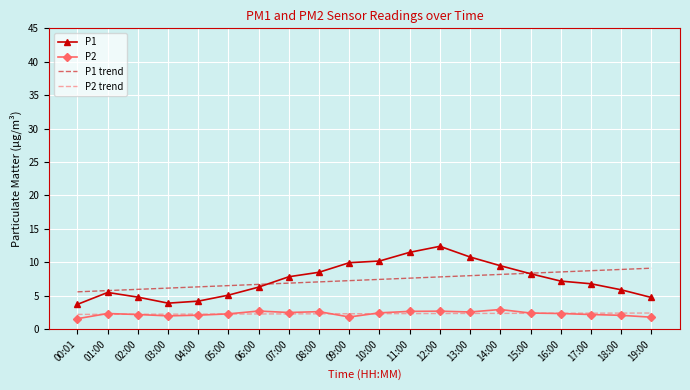

Is the value of P1 trend at 12:00 greater than the value of P2 trend at 07:00?

Yes